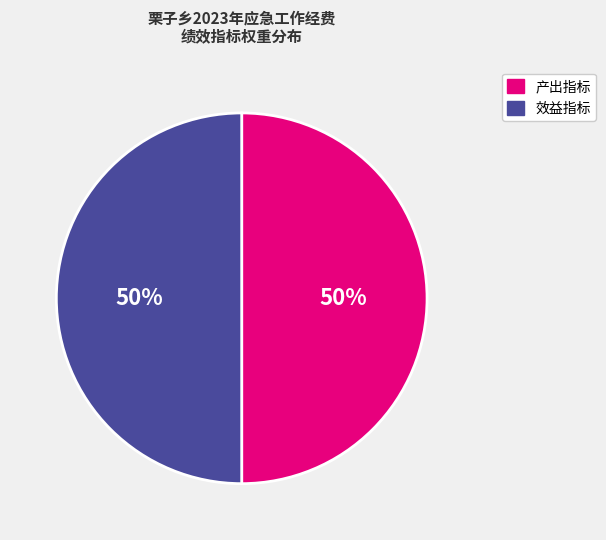

To the nearest percent, what is the average slice percentage?

50%